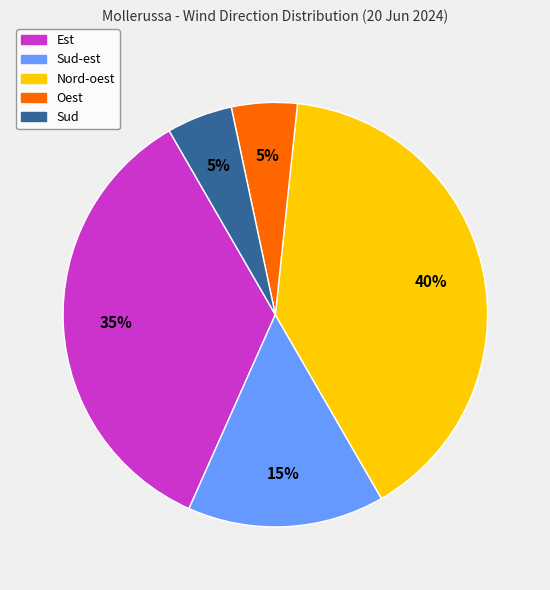

Is there a majority slice in this chart?

No